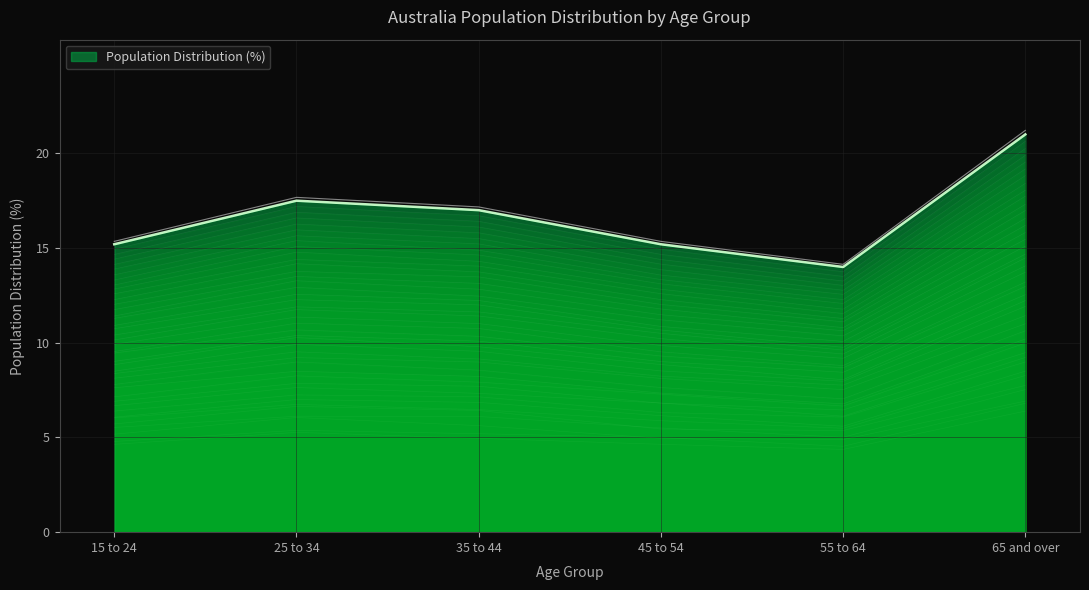

Where is the first local minimum?

55 to 64